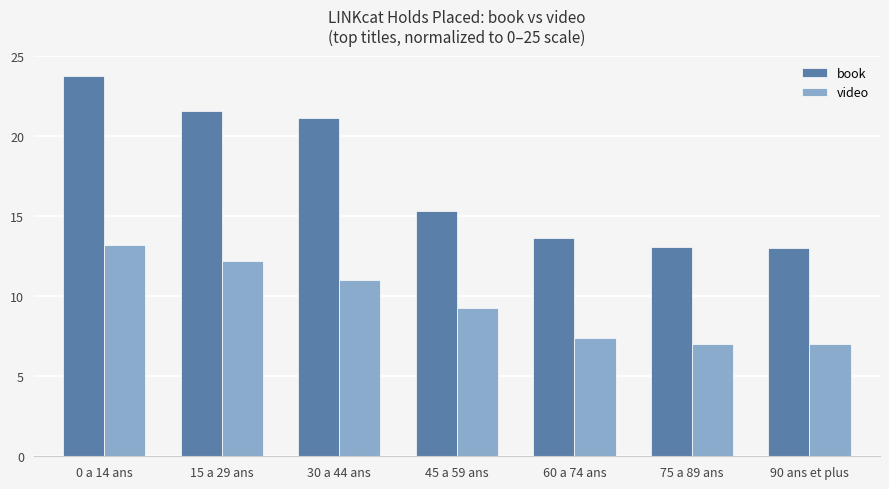

What is the spread (max minus min) of values at 30 a 44 ans?

10.1